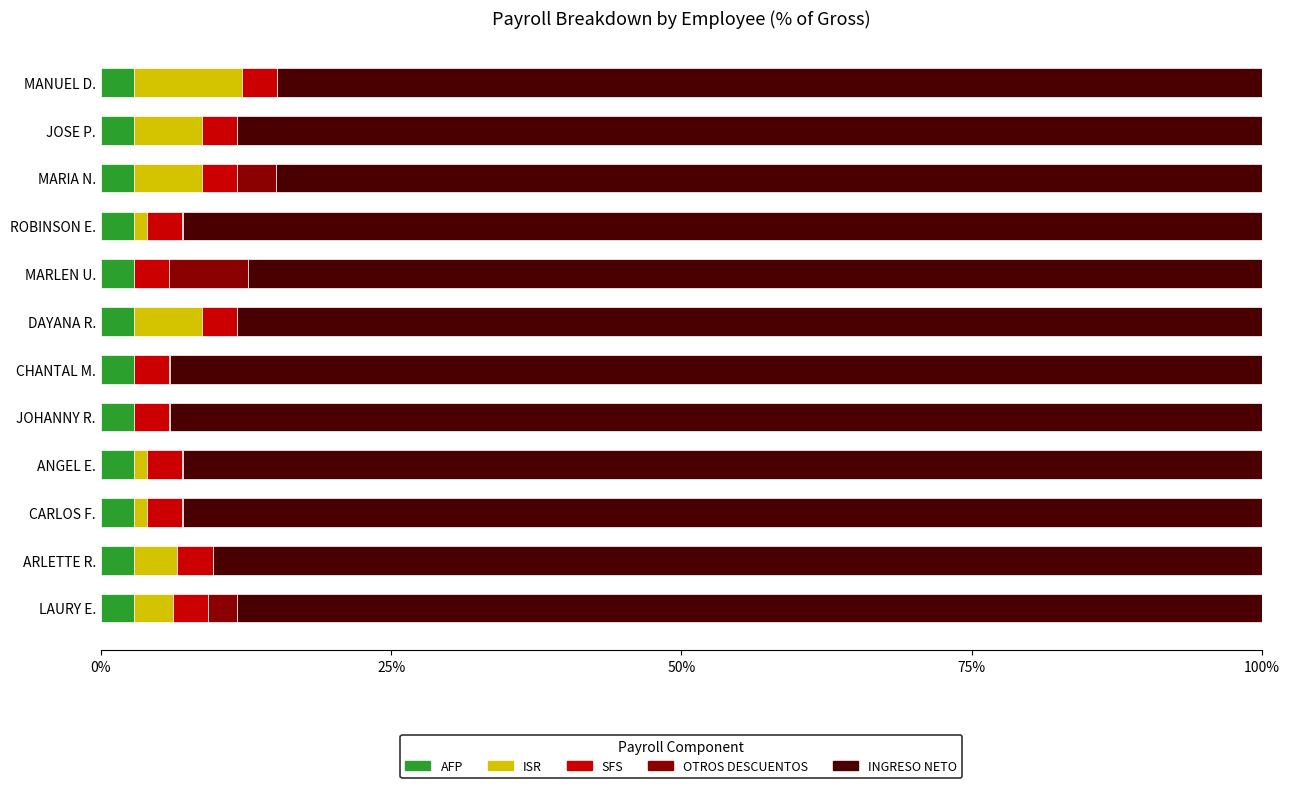

What is the total value across all series at MARLEN U.?

100.0